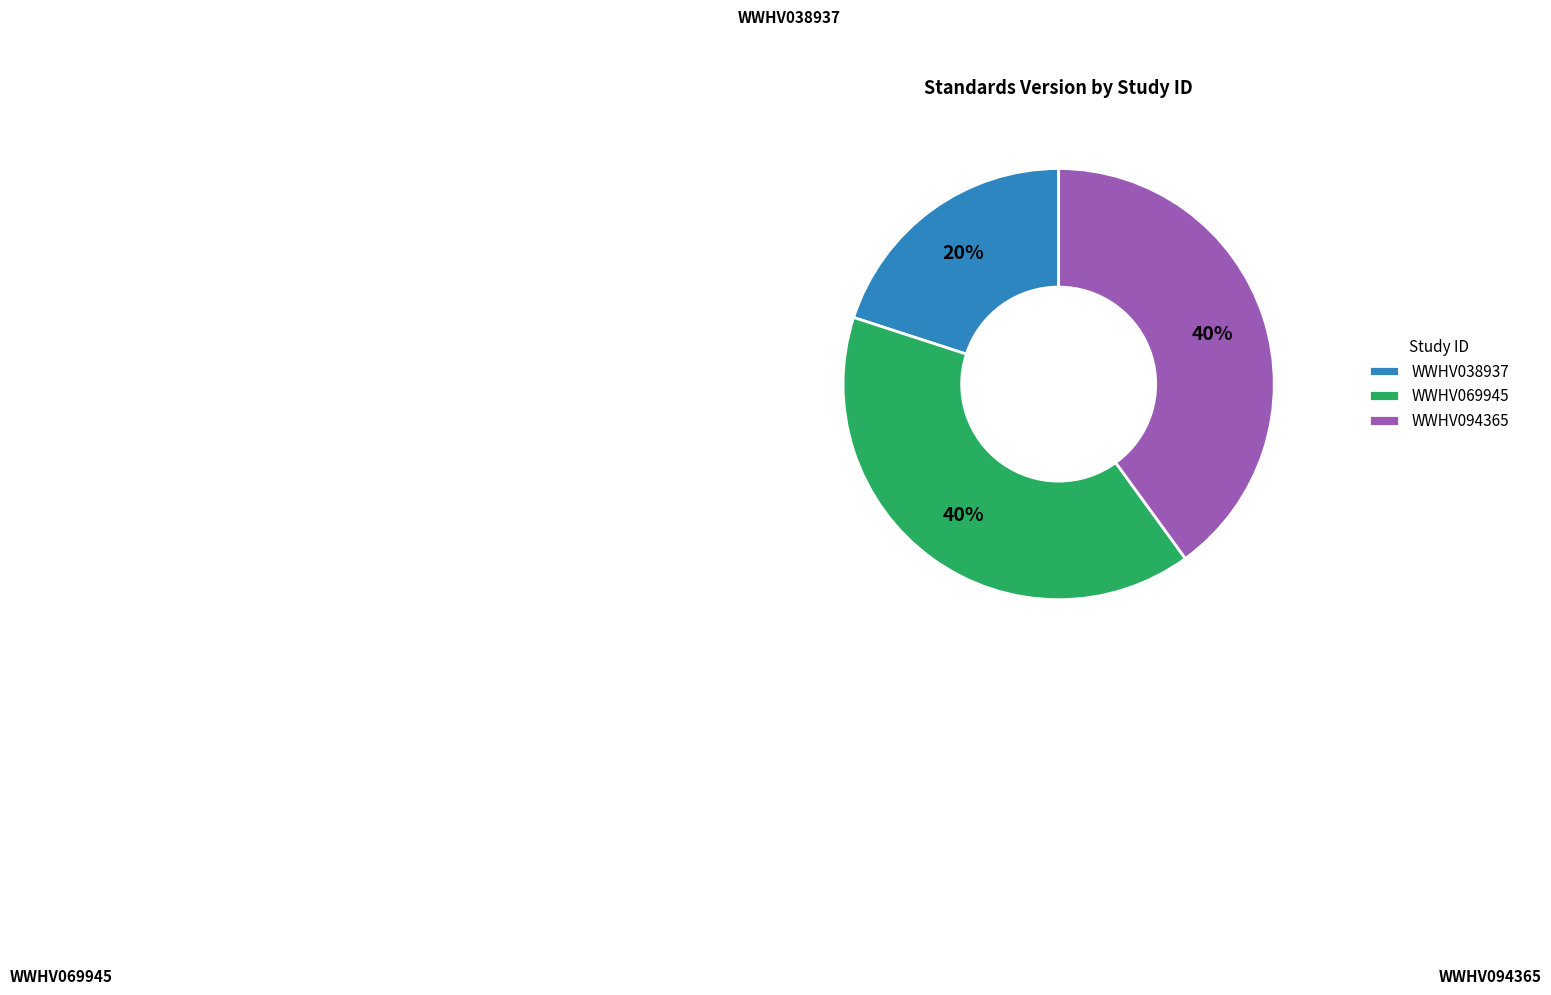

What is the smallest slice in the pie chart?

WWHV038937